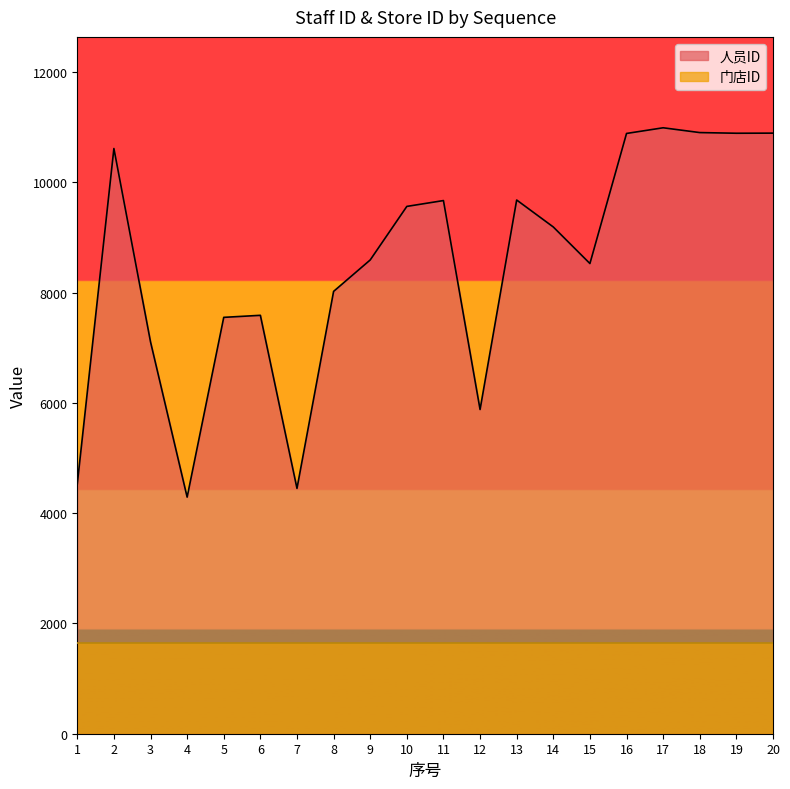

True or false: the data shows 9669 at 11.

True